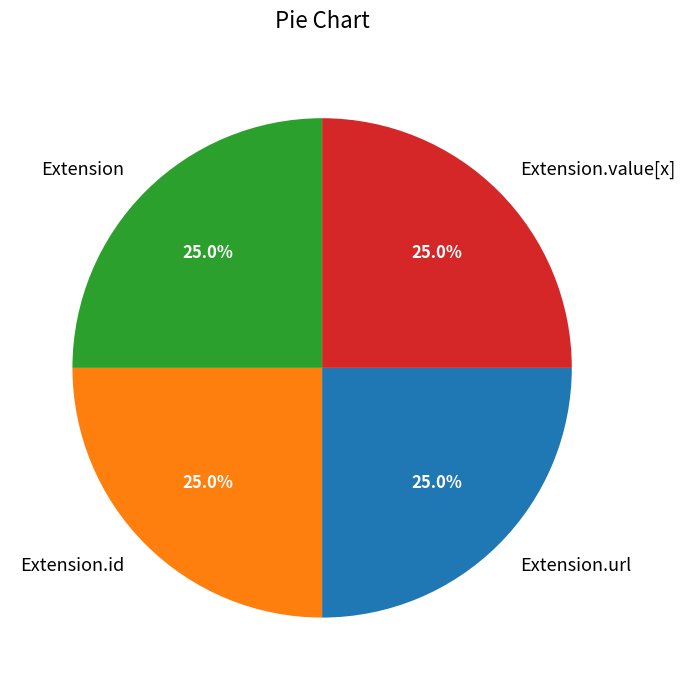

Does Extension account for over 50% of the chart?

No